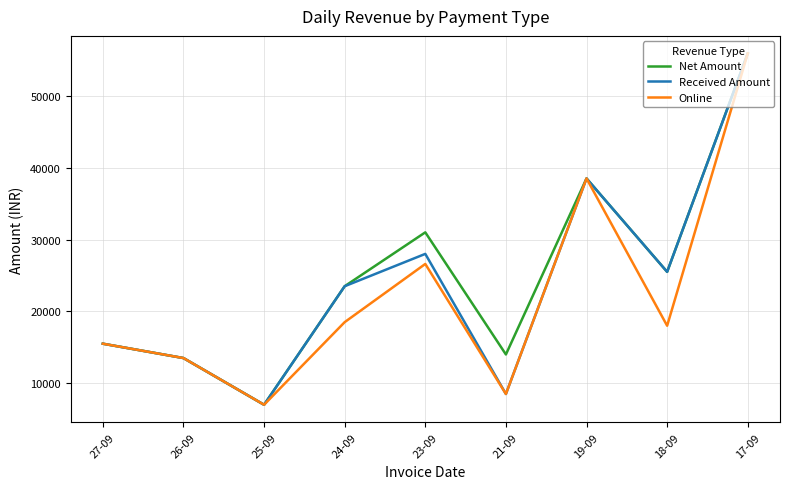

Reading right to left, transcribe all the data shown in this chart.

Net Amount: 17-09=55900	18-09=25500	19-09=38500	21-09=14000	23-09=31000	24-09=23500	25-09=7000	26-09=13500	27-09=15500
Received Amount: 17-09=55900	18-09=25500	19-09=38500	21-09=8500	23-09=28000	24-09=23500	25-09=7000	26-09=13500	27-09=15500
Online: 17-09=55900	18-09=18000	19-09=38500	21-09=8500	23-09=26600	24-09=18500	25-09=7000	26-09=13500	27-09=15500